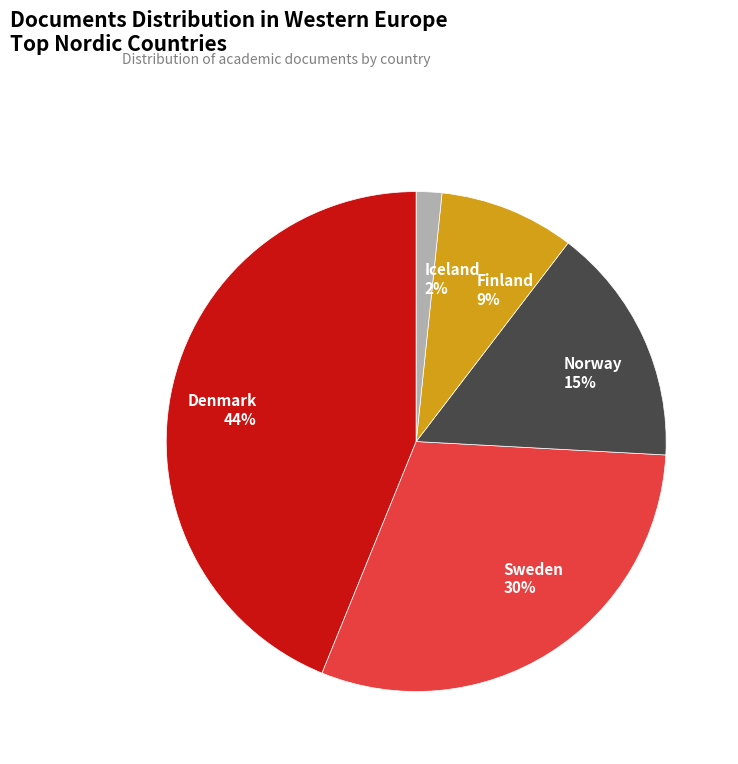

To the nearest percent, what portion does Iceland represent?

2%